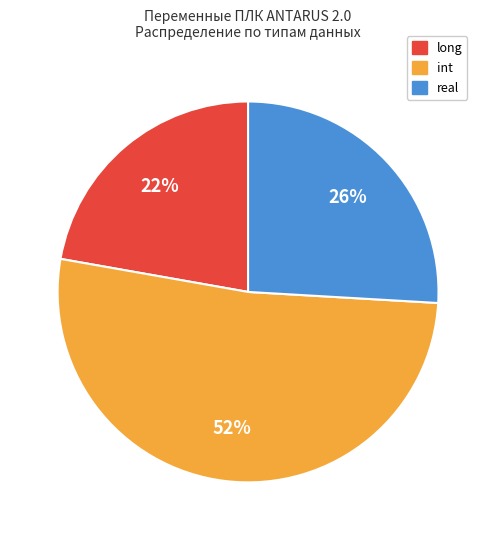

Is there any slice that represents more than half of the pie?

Yes